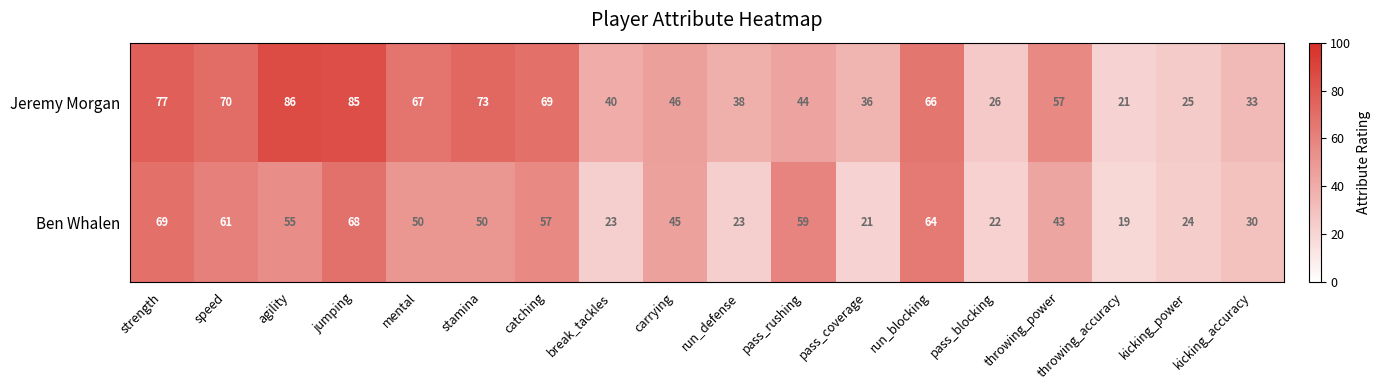

The Jeremy Morgan series shows 46 at kicking_accuracy. True or false?

False